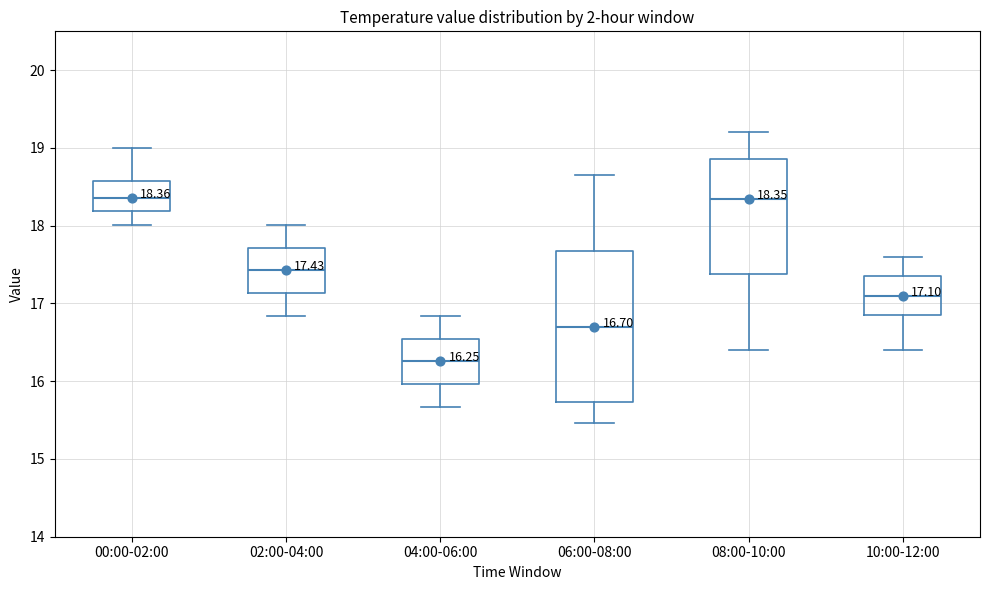

Comparing the boxes themselves (not the whiskers), which one is the tallest?

06:00-08:00